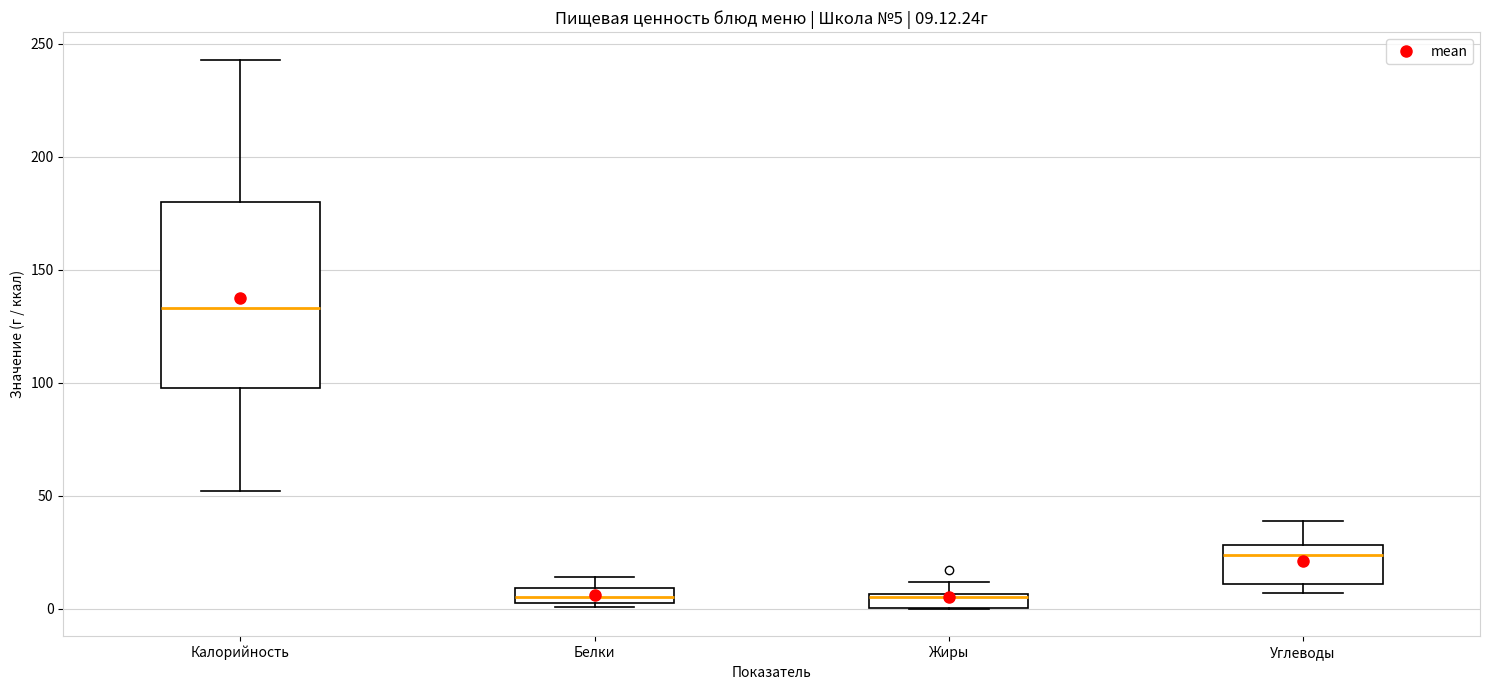

Comparing the boxes themselves (not the whiskers), which one is the tallest?

Калорийность